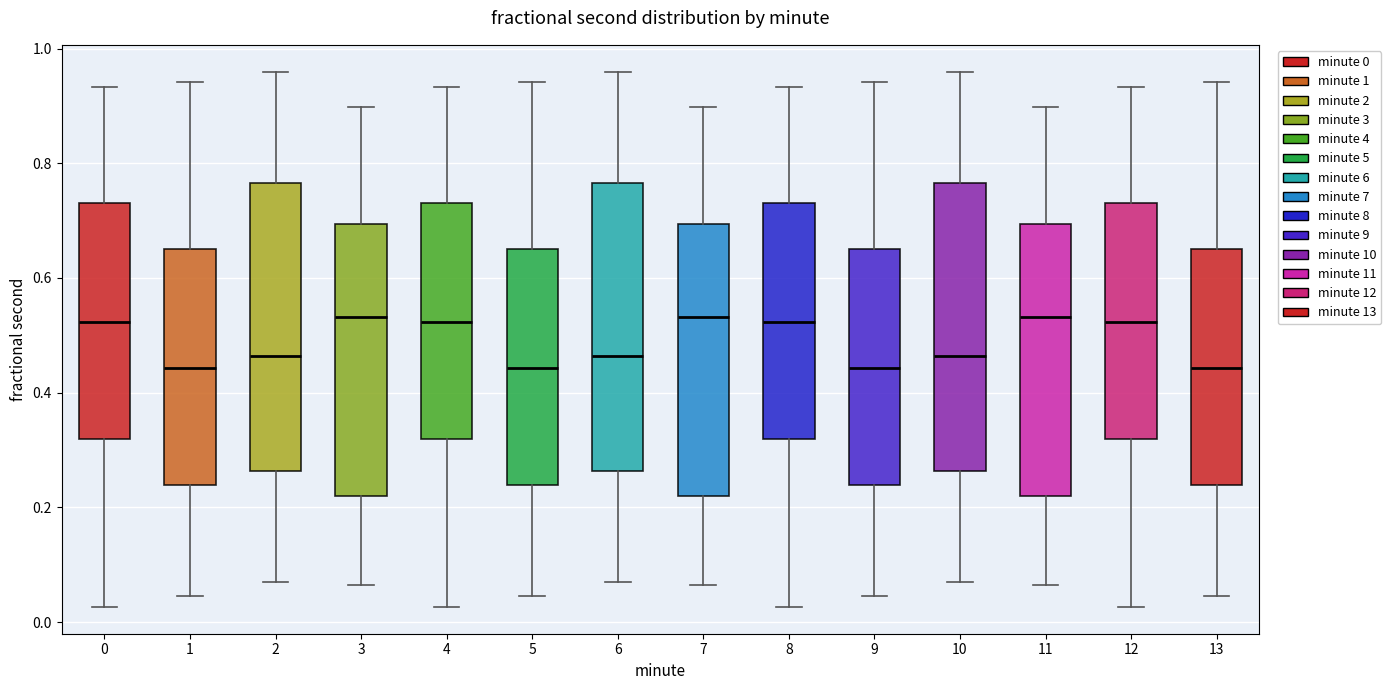

Reading left to right, transcribe this box plot: for each box, give where its median line is, the range the box spans, and where its two whiskers end, as read against the y-axis. The values are not printed on the chart, so give them approximately, as read against the axis.

0: median 0.52, box 0.32 to 0.72, whiskers 0.02 to 0.94
1: median 0.44, box 0.24 to 0.66, whiskers 0.04 to 0.94
2: median 0.46, box 0.26 to 0.76, whiskers 0.06 to 0.96
3: median 0.54, box 0.22 to 0.70, whiskers 0.06 to 0.90
4: median 0.52, box 0.32 to 0.72, whiskers 0.02 to 0.94
5: median 0.44, box 0.24 to 0.66, whiskers 0.04 to 0.94
6: median 0.46, box 0.26 to 0.76, whiskers 0.06 to 0.96
7: median 0.54, box 0.22 to 0.70, whiskers 0.06 to 0.90
8: median 0.52, box 0.32 to 0.72, whiskers 0.02 to 0.94
9: median 0.44, box 0.24 to 0.66, whiskers 0.04 to 0.94
10: median 0.46, box 0.26 to 0.76, whiskers 0.06 to 0.96
11: median 0.54, box 0.22 to 0.70, whiskers 0.06 to 0.90
12: median 0.52, box 0.32 to 0.72, whiskers 0.02 to 0.94
13: median 0.44, box 0.24 to 0.66, whiskers 0.04 to 0.94